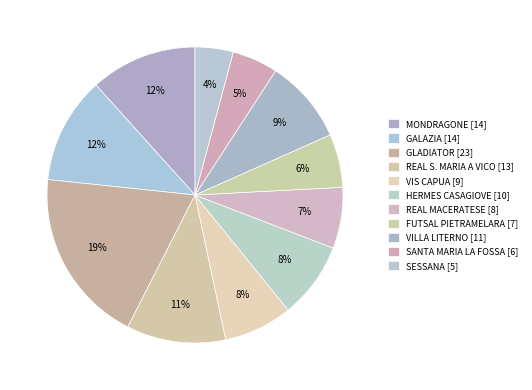

What is the smallest slice in the pie chart?

SESSANA